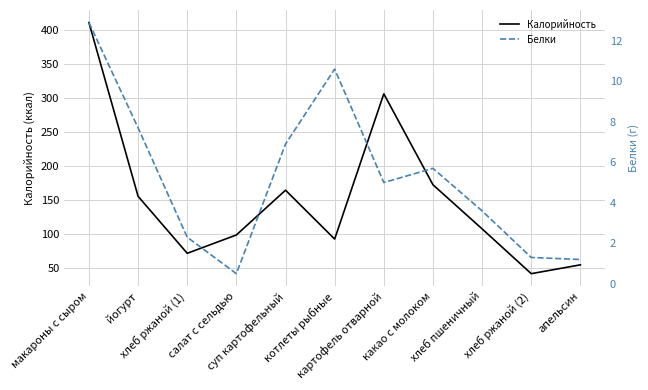

True or false: Калорийность and Белки cross at least once.

False